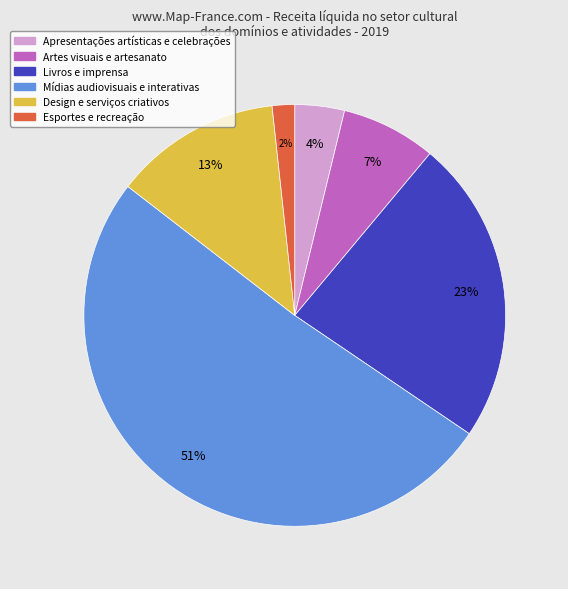

Which has a higher value, Design e serviços criativos or Esportes e recreação?

Design e serviços criativos